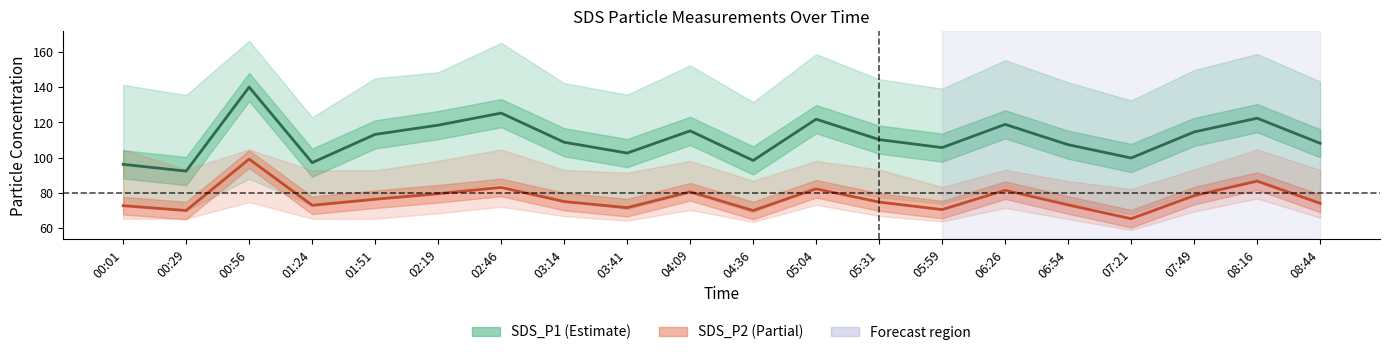

Is this an area chart (filled region under the line)?

No